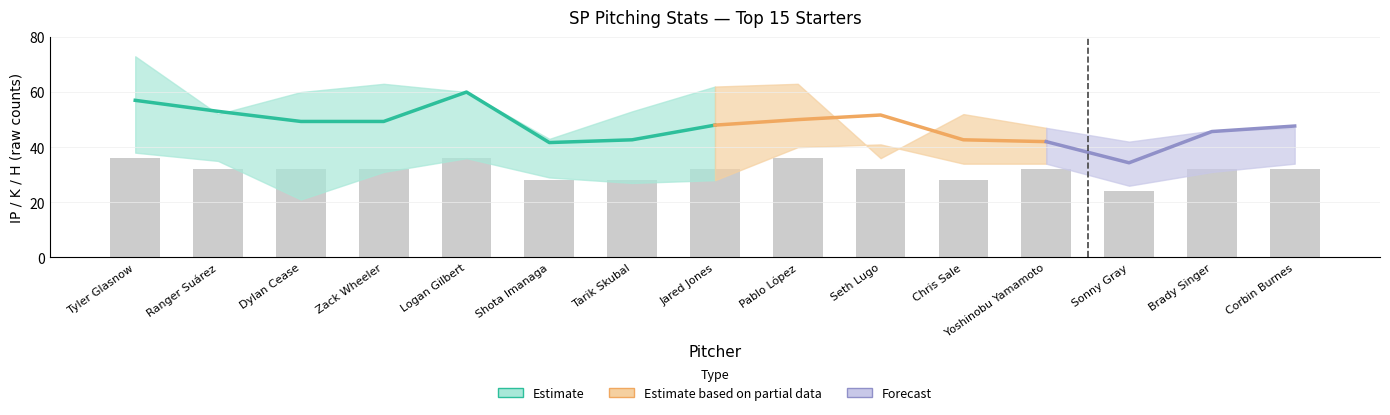

Reading left to right, transcribe all the data shown in this chart.

pIP: Tyler Glasnow=57.0	Ranger Suárez=53.0	Dylan Cease=49.3	Zack Wheeler=49.3	Logan Gilbert=60.0	Shota Imanaga=41.7	Tarik Skubal=42.7	Jared Jones=48.0	Pablo López=50.0	Seth Lugo=51.7	Chris Sale=42.7	Yoshinobu Yamamoto=42.0	Sonny Gray=34.3	Brady Singer=45.7	Corbin Burnes=47.7
pK: Tyler Glasnow=73.0	Ranger Suárez=52.0	Dylan Cease=60.0	Zack Wheeler=63.0	Logan Gilbert=60.0	Shota Imanaga=43.0	Tarik Skubal=53.0	Jared Jones=62.0	Pablo López=63.0	Seth Lugo=36.0	Chris Sale=52.0	Yoshinobu Yamamoto=47.0	Sonny Gray=42.0	Brady Singer=46.0	Corbin Burnes=47.0
pH: Tyler Glasnow=38.0	Ranger Suárez=35.0	Dylan Cease=21.0	Zack Wheeler=31.0	Logan Gilbert=36.0	Shota Imanaga=29.0	Tarik Skubal=27.0	Jared Jones=28.0	Pablo López=40.0	Seth Lugo=41.0	Chris Sale=34.0	Yoshinobu Yamamoto=34.0	Sonny Gray=26.0	Brady Singer=31.0	Corbin Burnes=34.0
pWHIP_scaled: Tyler Glasnow=0.9	Ranger Suárez=0.8	Dylan Cease=0.8	Zack Wheeler=0.9	Logan Gilbert=0.9	Shota Imanaga=0.8	Tarik Skubal=0.8	Jared Jones=0.7	Pablo López=1.0	Seth Lugo=1.0	Chris Sale=1.0	Yoshinobu Yamamoto=1.0	Sonny Gray=0.9	Brady Singer=1.0	Corbin Burnes=1.0
pG: Tyler Glasnow=9.0	Ranger Suárez=8.0	Dylan Cease=8.0	Zack Wheeler=8.0	Logan Gilbert=9.0	Shota Imanaga=7.0	Tarik Skubal=7.0	Jared Jones=8.0	Pablo López=9.0	Seth Lugo=8.0	Chris Sale=7.0	Yoshinobu Yamamoto=8.0	Sonny Gray=6.0	Brady Singer=8.0	Corbin Burnes=8.0
pERA_scaled: Tyler Glasnow=2.7	Ranger Suárez=2.0	Dylan Cease=2.2	Zack Wheeler=1.6	Logan Gilbert=2.5	Shota Imanaga=1.1	Tarik Skubal=1.9	Jared Jones=2.2	Pablo López=3.6	Seth Lugo=1.9	Chris Sale=3.0	Yoshinobu Yamamoto=2.8	Sonny Gray=2.1	Brady Singer=2.4	Corbin Burnes=2.8